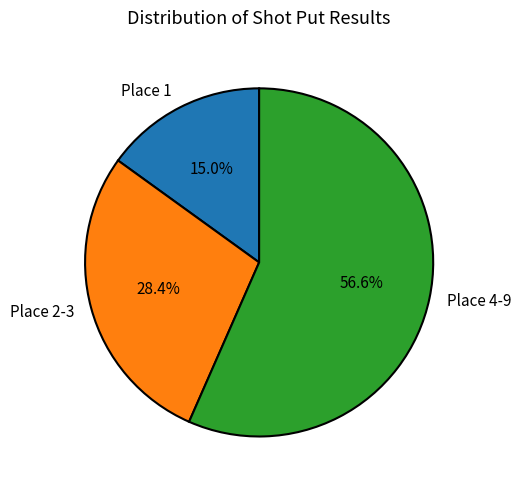

Combined, what portion of the pie is Place 1 and Place 2-3?

43.4%